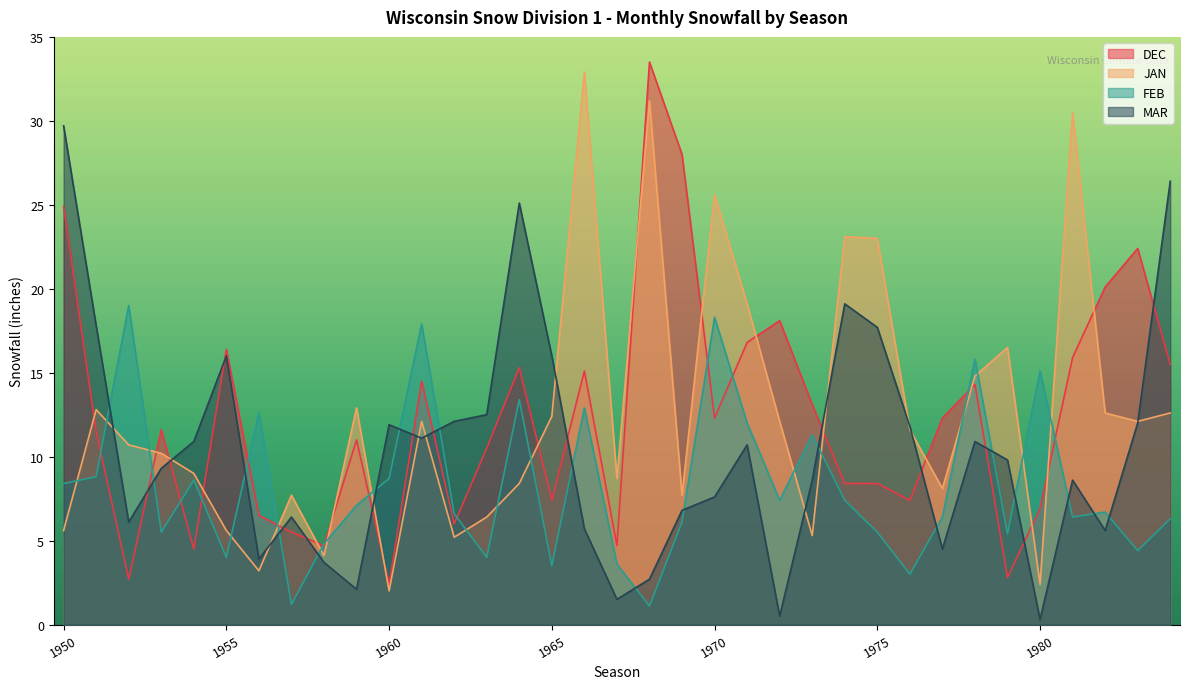

Between 1952 and 1982, which is larger?

1982